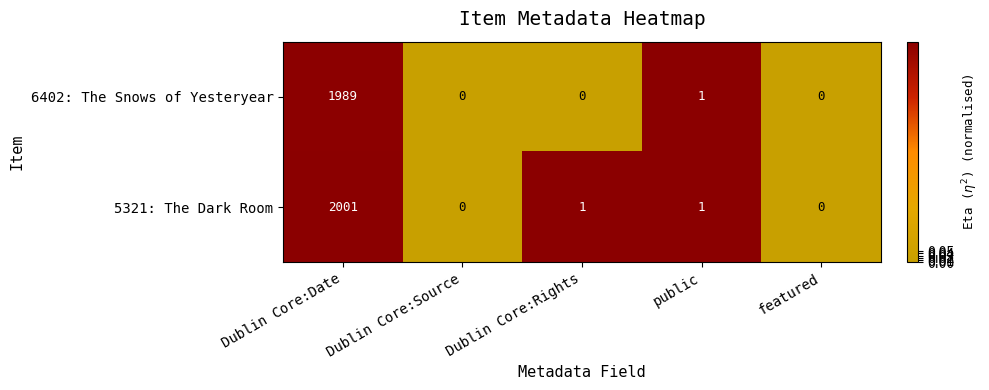

Count the number of categories in the chart.

5